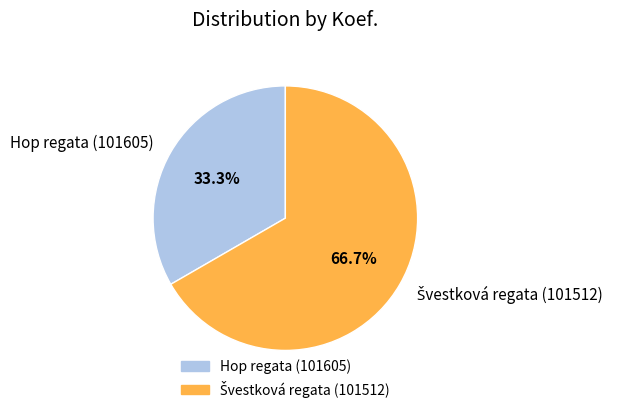

Does any single category account for the majority?

Yes